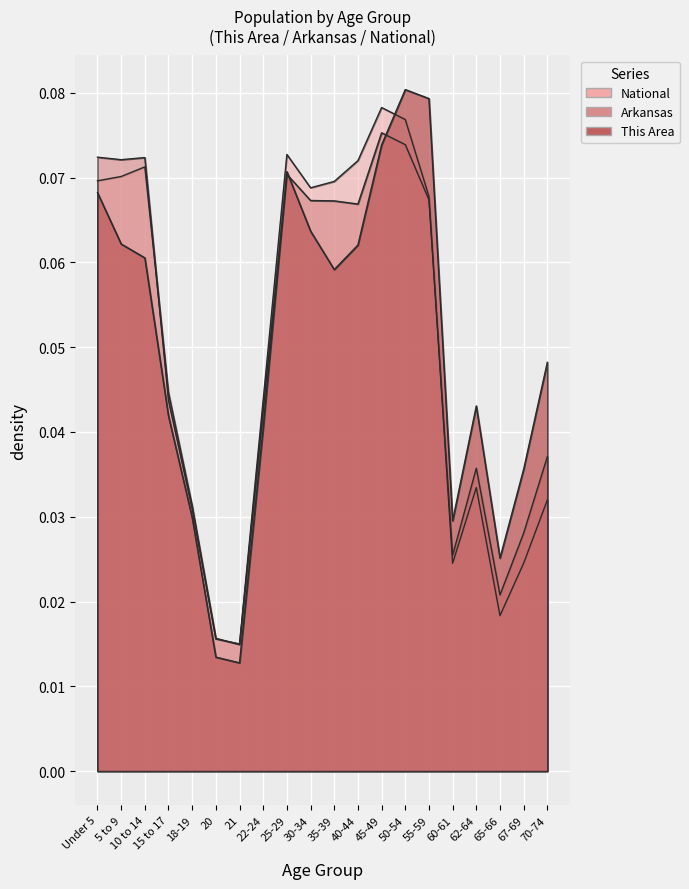

How many interior local valleys does the This Area series have?

4